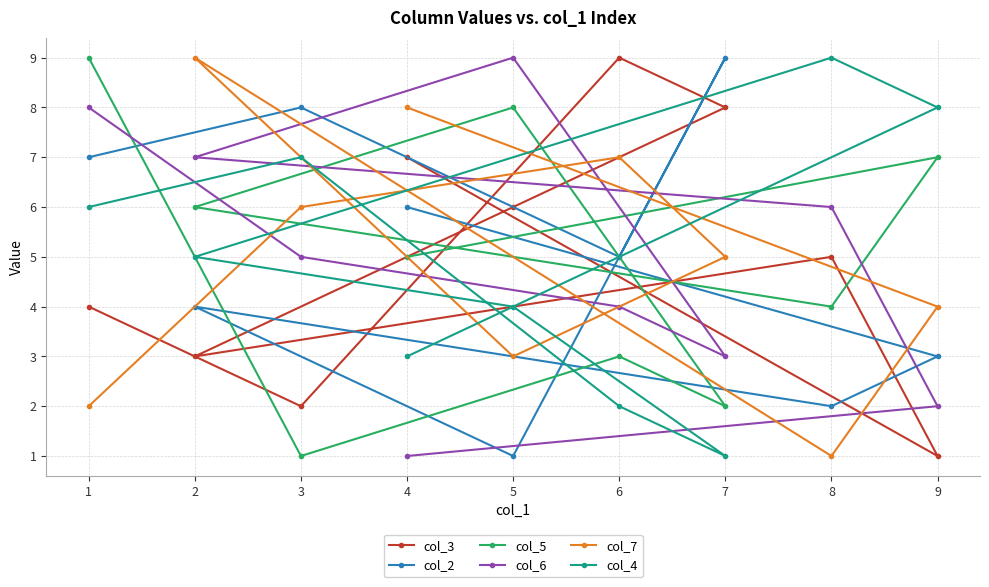

What is the difference between the second highest and minimum values in the col_5 series?

7